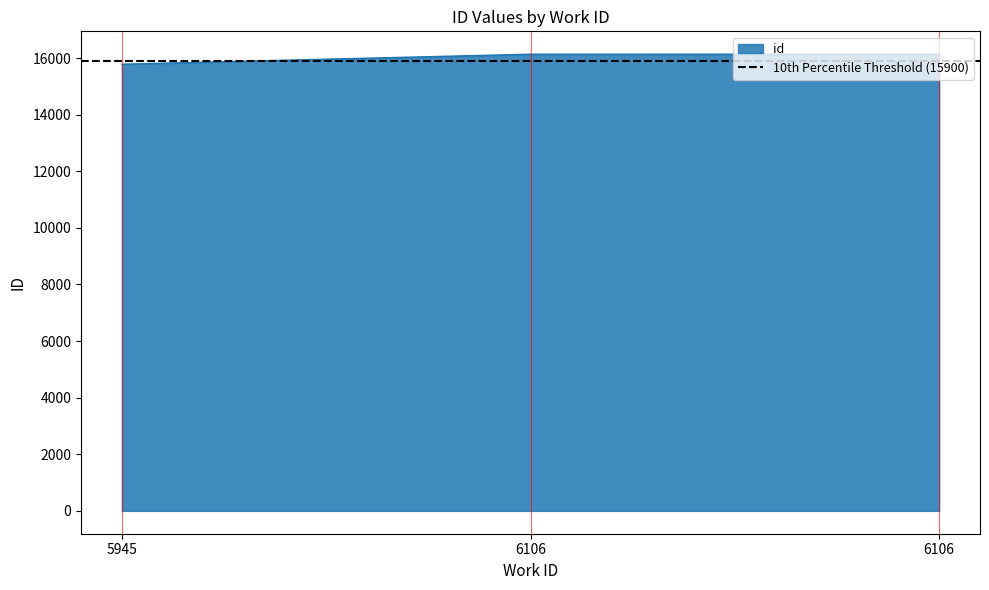

True or false: the data shows 15783 at 5945.

True